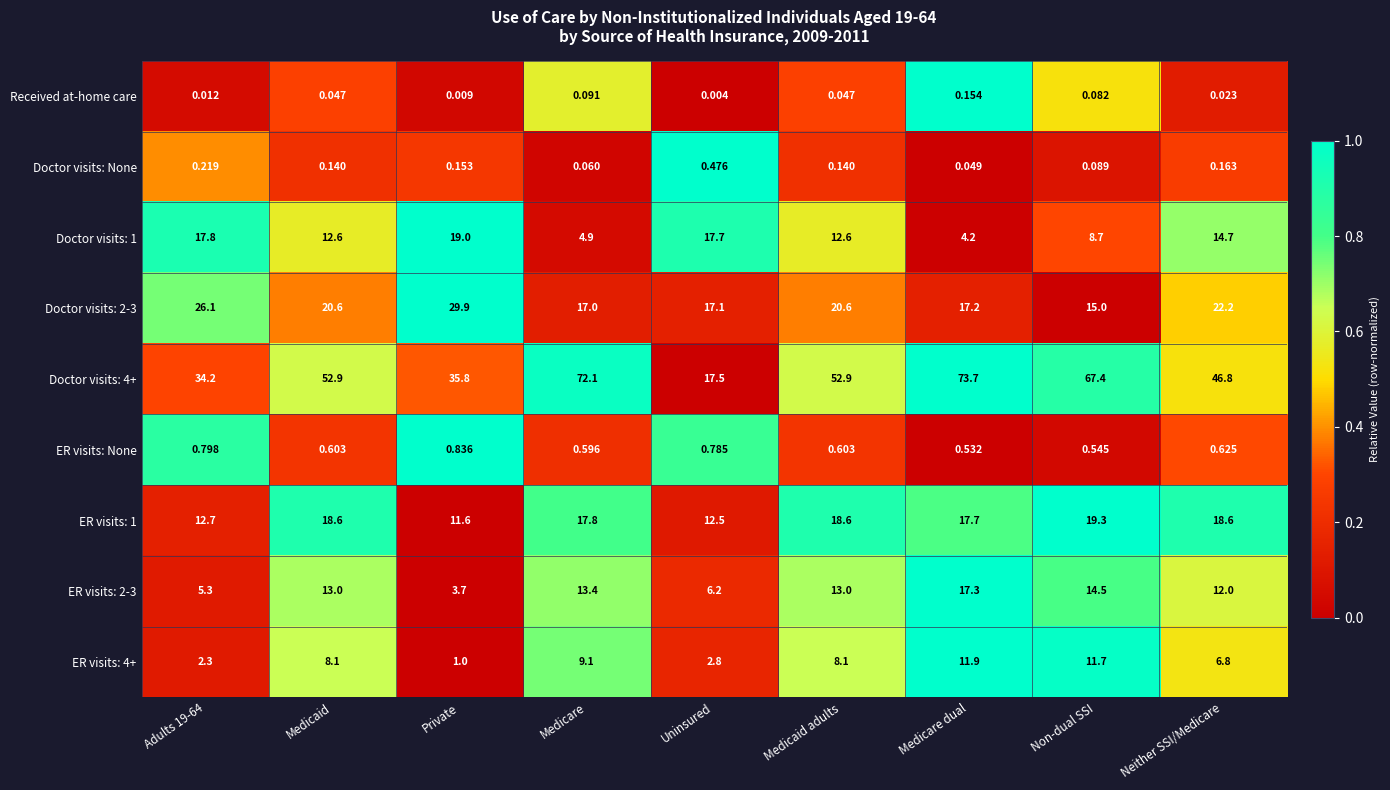

Between Uninsured and Medicaid adults, which series saw the biggest shift?

Doctor visits: 4+